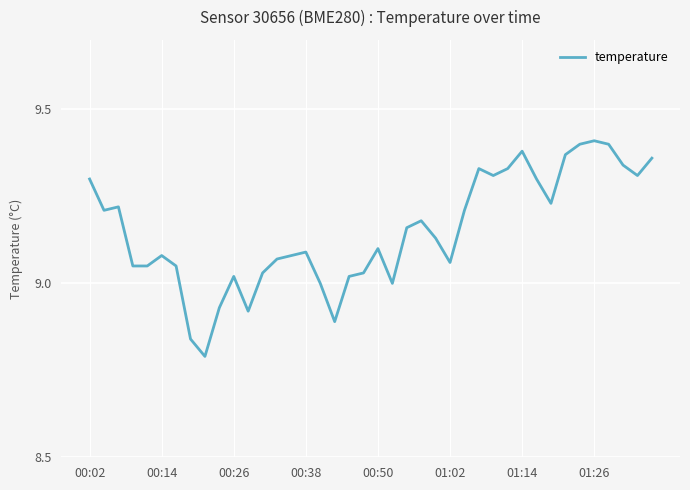

What is the difference between the maximum and minimum values?

0.6